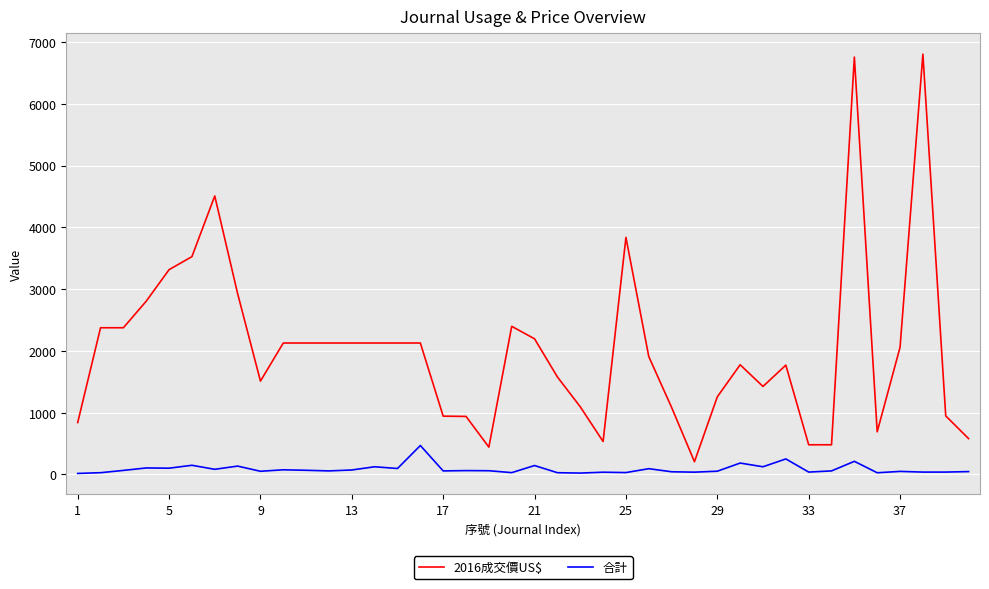

Which series has the largest total across all categories?

2016成交價US$